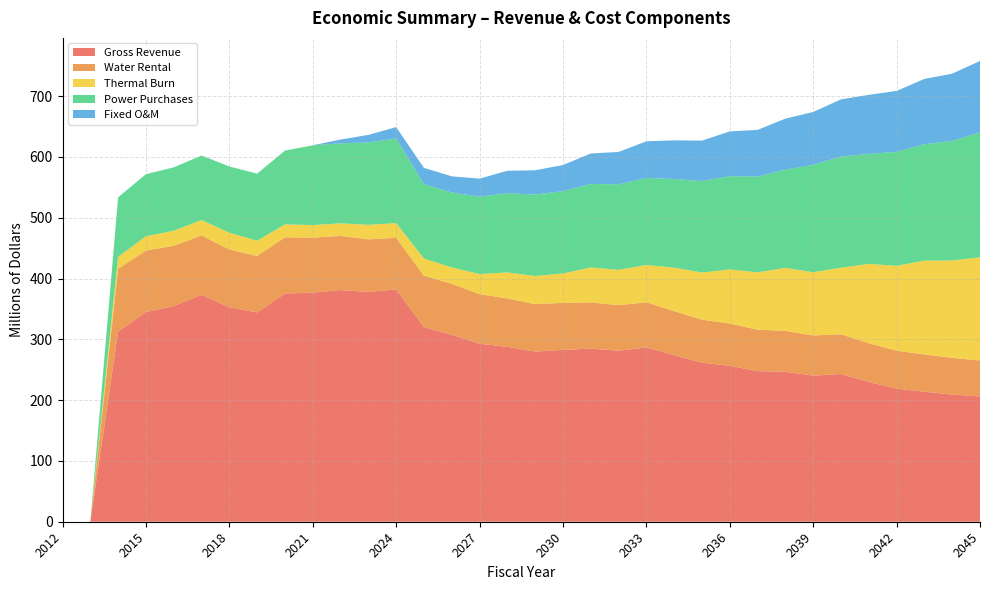

Reading right to left, extract all data points from this chart.

Gross Revenue: 206.0	209.2	213.8	218.9	229.8	243.0	240.3	246.7	247.7	256.5	261.5	273.9	286.6	281.3	284.7	282.7	279.8	287.6	292.8	307.5	319.9	382.2	377.9	381.1	376.8	375.4	344.3	352.9	373.2	354.7	345.0	313.0	0.0	0.0
Water Rental: 59.3	60.4	61.3	62.4	63.8	65.3	66.1	67.2	68.2	69.5	70.8	72.5	74.3	74.9	76.0	77.3	78.2	79.7	81.5	83.8	84.8	84.7	86.5	89.0	90.6	92.4	92.9	94.9	97.7	99.2	101.1	103.0	0.0	0.0
Thermal Burn: 169.7	160.2	154.4	139.6	130.5	109.5	104.0	103.7	94.2	89.0	77.4	71.4	61.3	58.0	57.5	48.4	46.2	42.7	33.0	27.0	28.2	24.3	23.9	20.8	20.6	21.2	24.9	27.6	25.2	24.6	23.5	19.8	0.0	0.0
Power Purchases: 205.4	196.7	191.5	187.4	180.8	182.8	176.7	161.6	157.6	153.4	150.5	145.9	143.1	140.7	137.3	135.3	134.0	130.4	127.3	123.2	122.5	139.2	135.5	131.7	131.1	121.4	110.4	109.0	106.2	104.3	102.0	97.9	0.0	0.0
Fixed O&M: 117.6	110.5	107.4	100.3	97.2	94.1	87.0	83.8	76.8	73.6	66.5	63.4	60.3	53.2	50.1	43.0	39.9	36.8	29.7	26.6	26.6	18.6	12.4	6.2	0.0	0.0	0.0	0.0	0.0	0.0	0.0	0.0	0.0	0.0